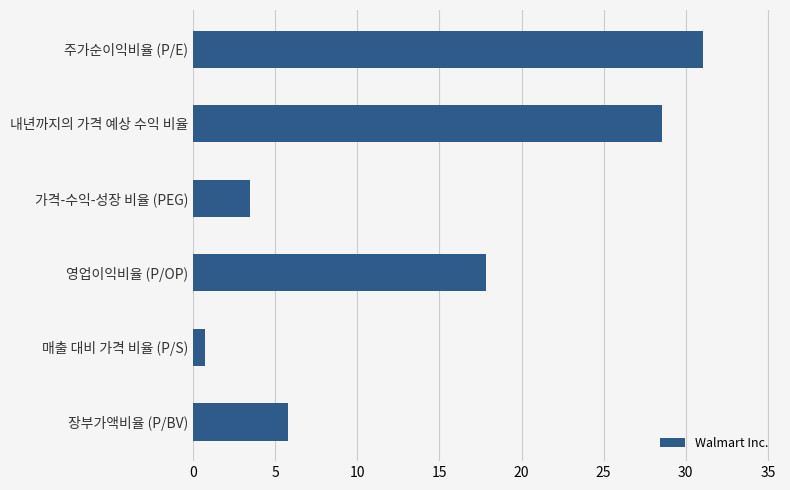

How many values exceed 17?

3